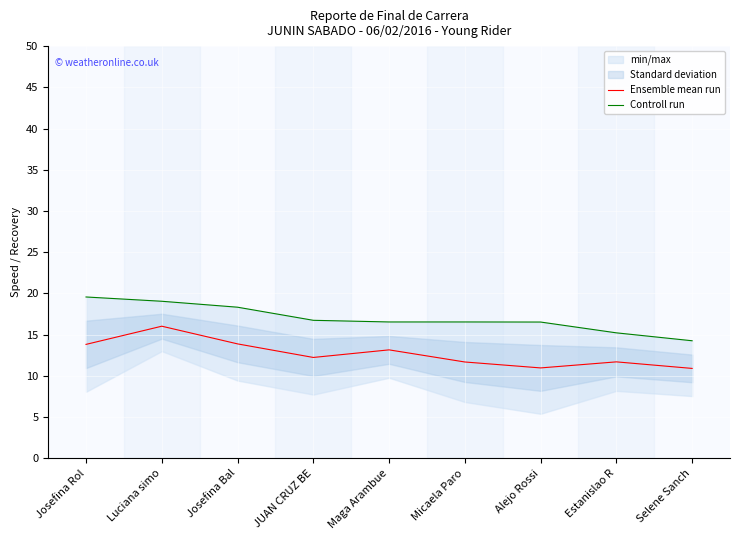

At which category is the sum across all series the highest?

Luciana simo